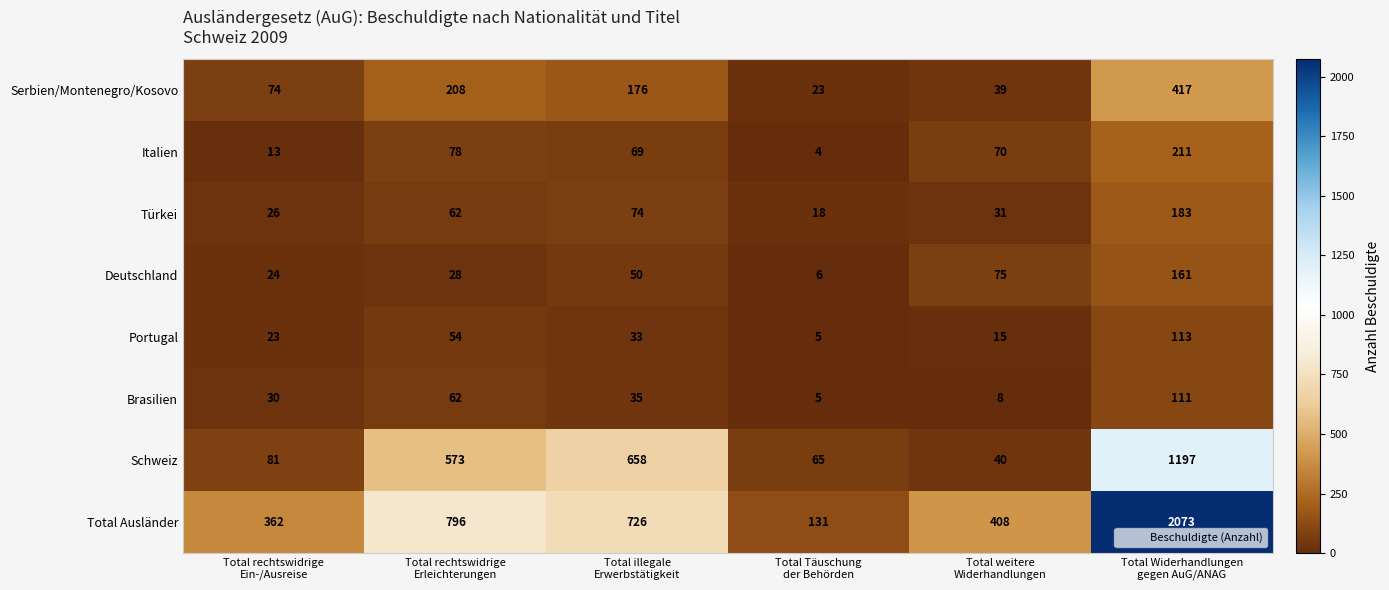

Which series has the largest range (max minus min)?

Total Ausländer